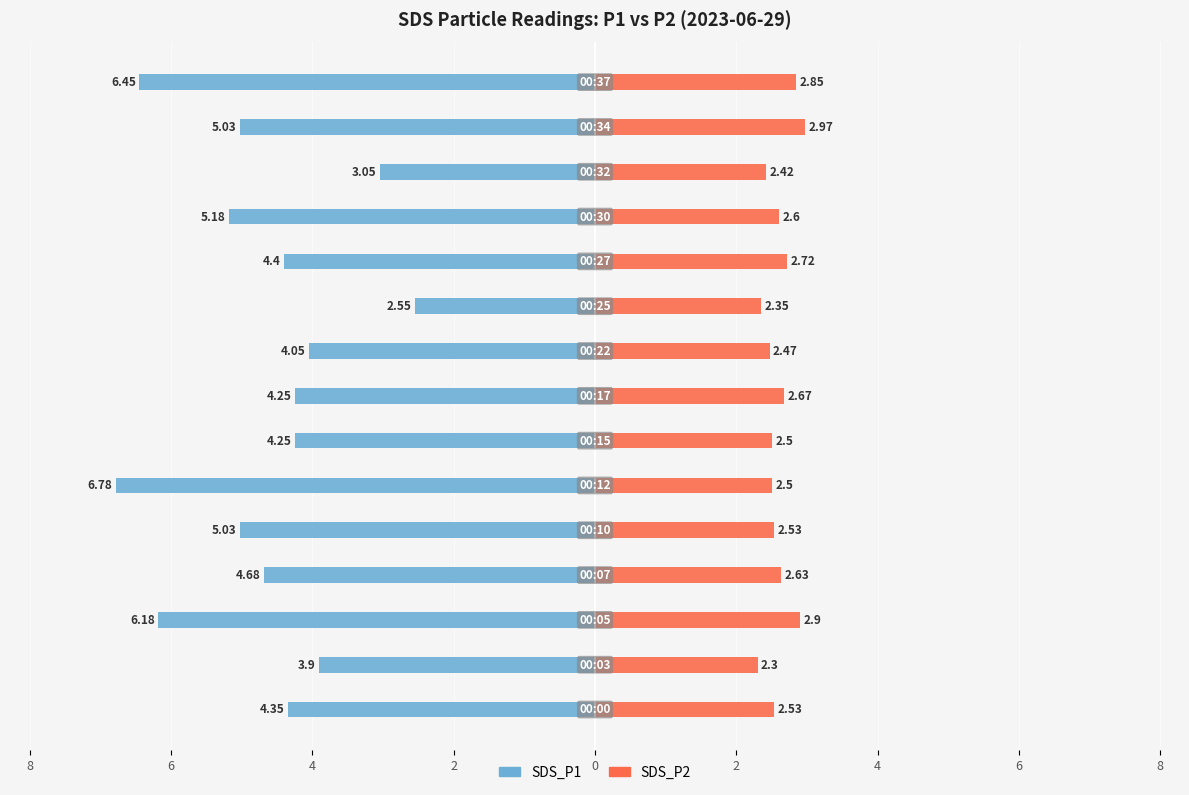

How many data points in SDS_P1 are above -4?

3